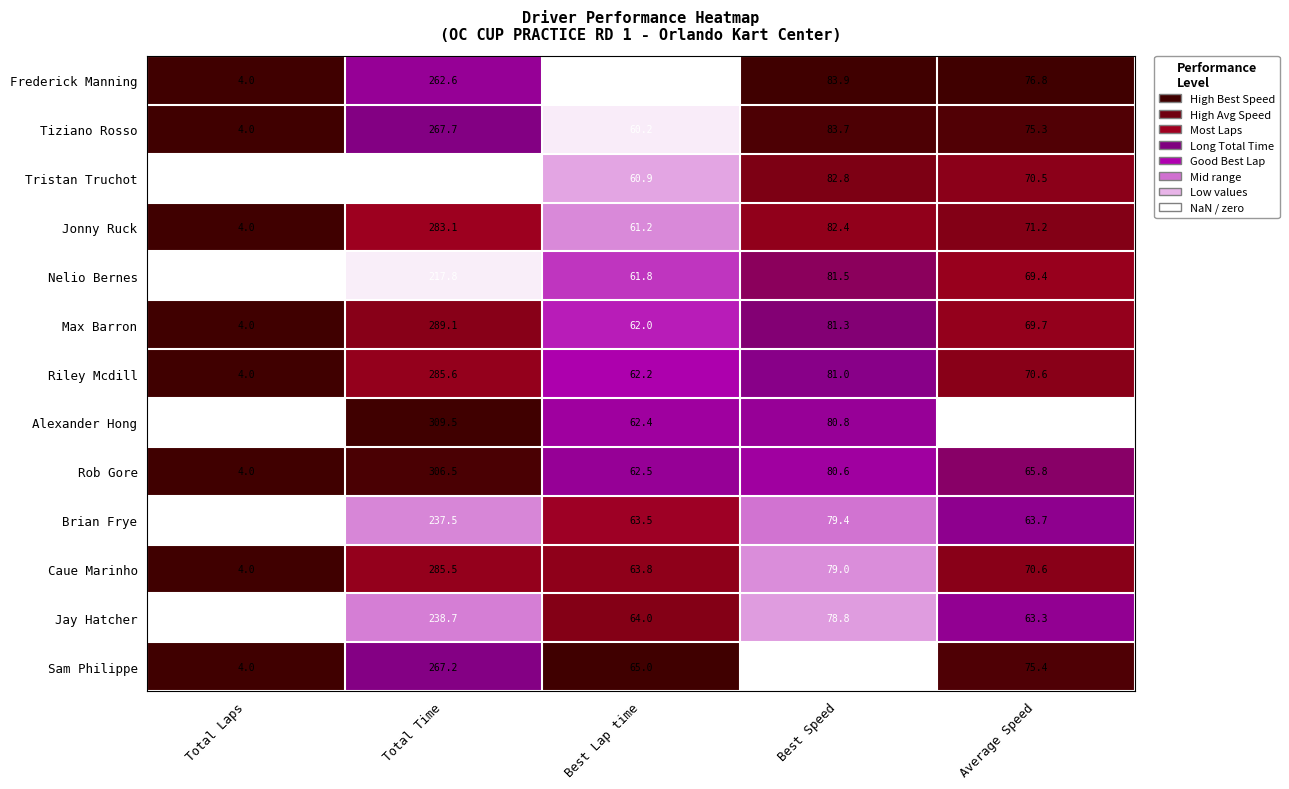

Which series has the largest total across all categories?

Rob Gore